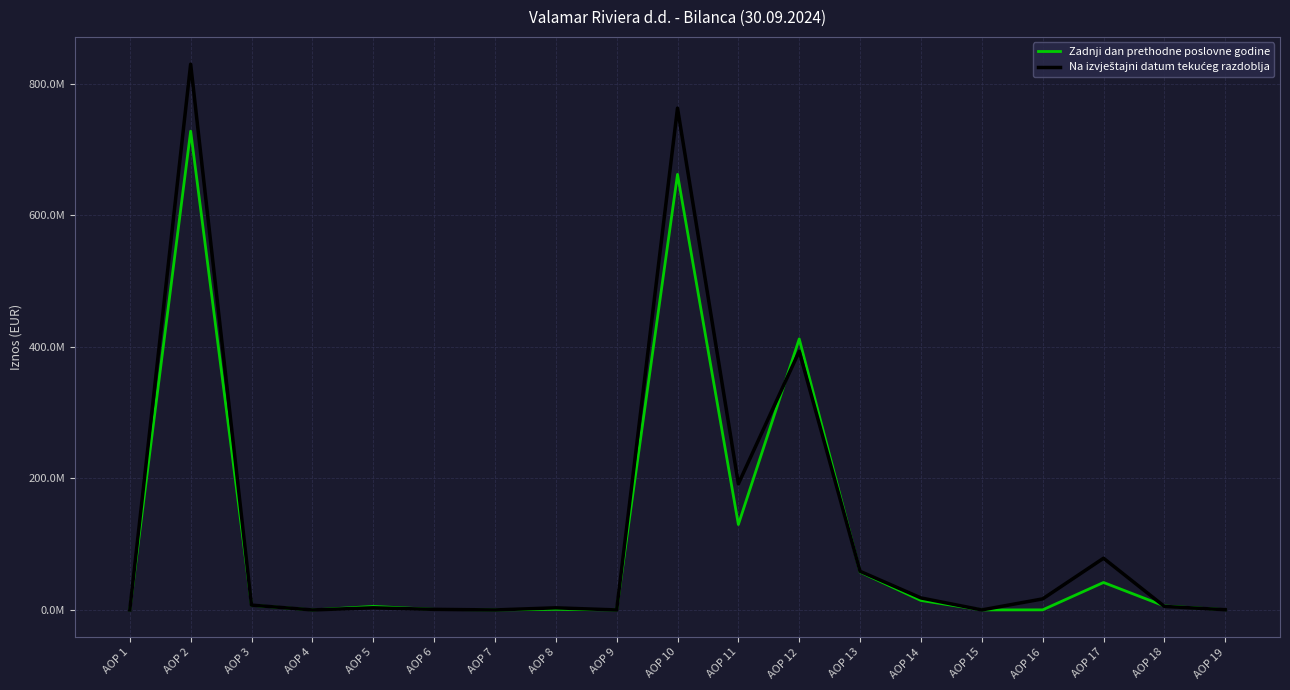

After their last crossing, which series has the higher values: Na izvještajni datum tekućeg razdoblja or Zadnji dan prethodne poslovne godine?

Zadnji dan prethodne poslovne godine